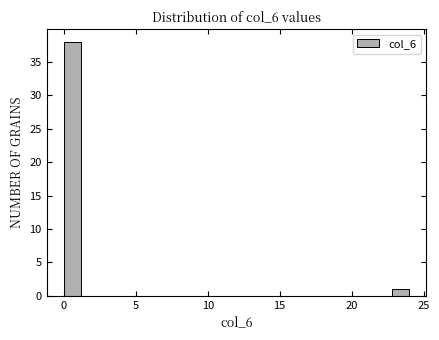

Read against the x-axis, roughly where is the centre of the tallest bar?

0.5